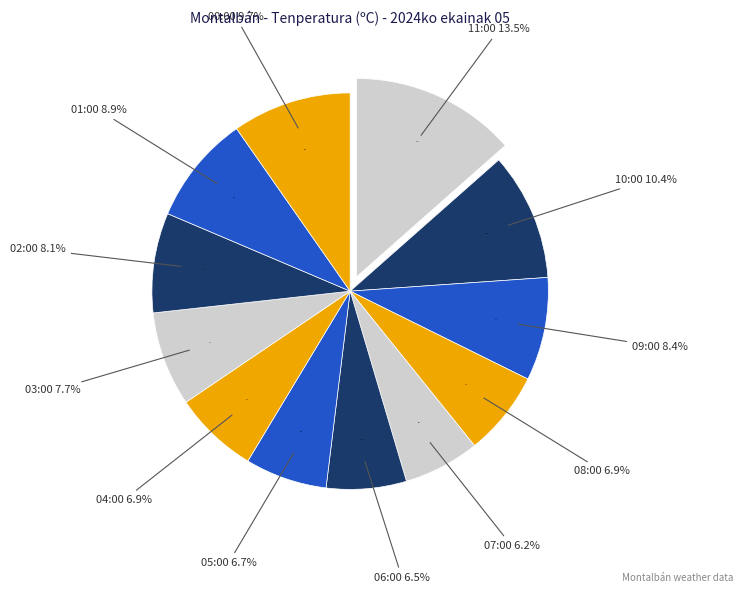

Between 08:00 and 10:00, which is larger?

10:00